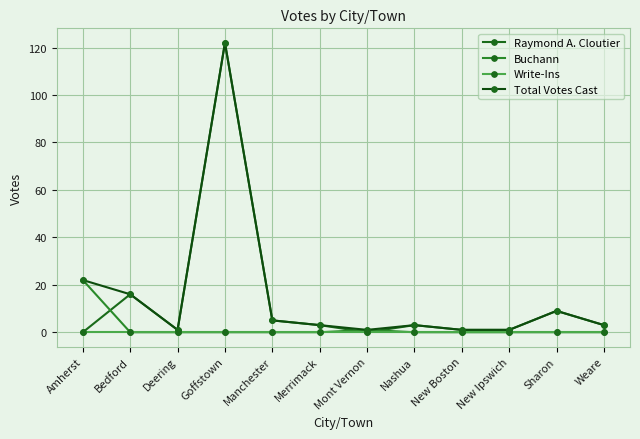

True or false: Total Votes Cast and Buchann cross at least once.

False